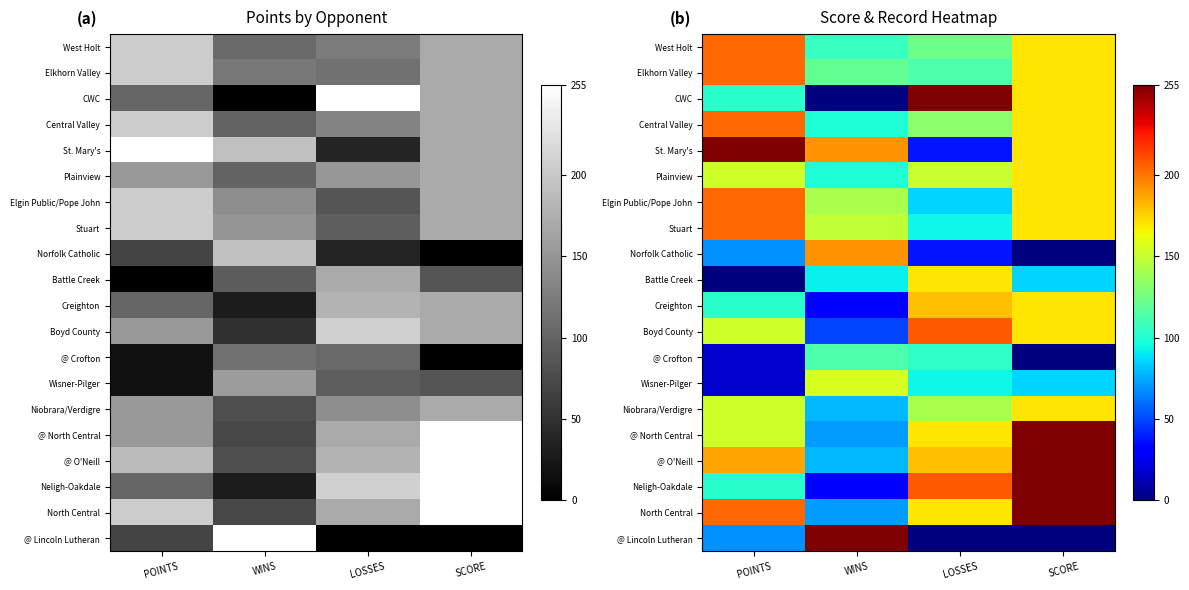

What is the spread (max minus min) of values at LOSSES?

255.0